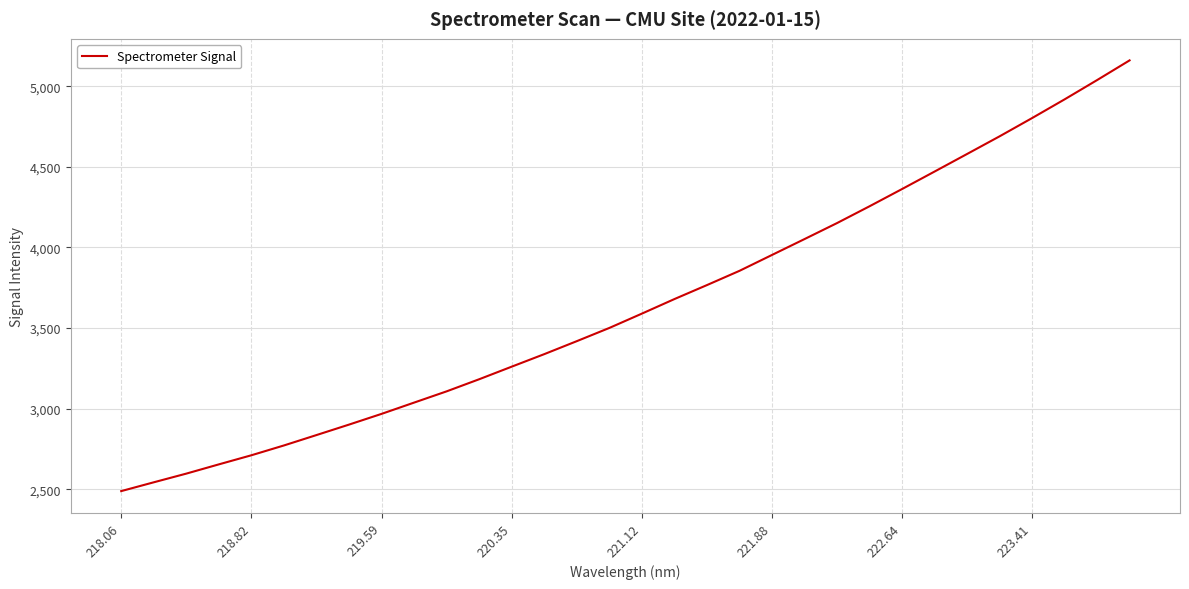

Does the chart display data point markers on the line(s)?

No